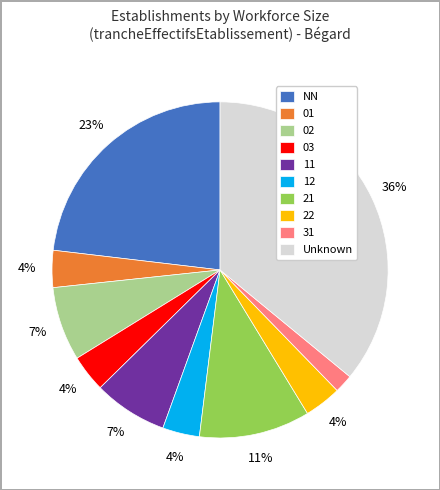

Is 01 the majority of the pie?

No